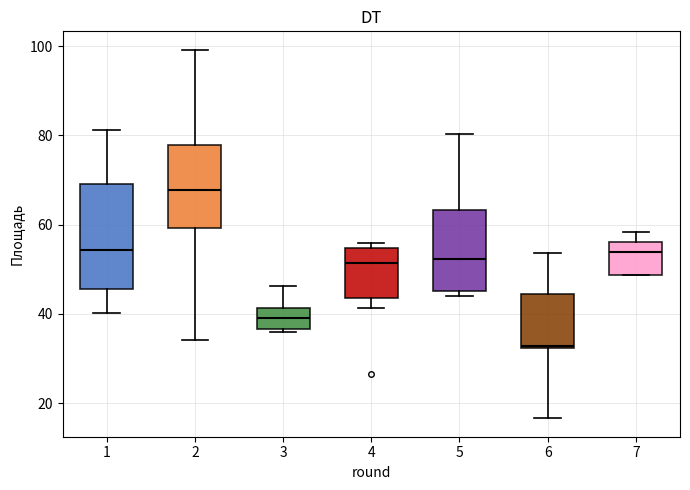

Reading left to right, read every box against the y-axis: the position of its median line, the range the box covers, and the ends of its whiskers. The values are not printed on the chart, so give them approximately, as read against the axis.

1: median 54, box 46 to 70, whiskers 40 to 82
2: median 68, box 60 to 78, whiskers 34 to 100
3: median 40, box 36 to 42, whiskers 36 (just below the box's lower edge) to 46
4: median 52, box 44 to 54, whiskers 42 to 56
5: median 52, box 46 to 64, whiskers 44 to 80
6: median 32 (just above the box's lower edge), box 32 to 44, whiskers 16 to 54
7: median 54, box 48 to 56, whiskers 48 to 58